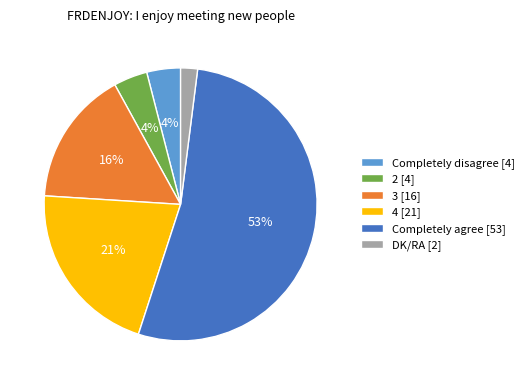

Which slice is the largest?

Completely agree